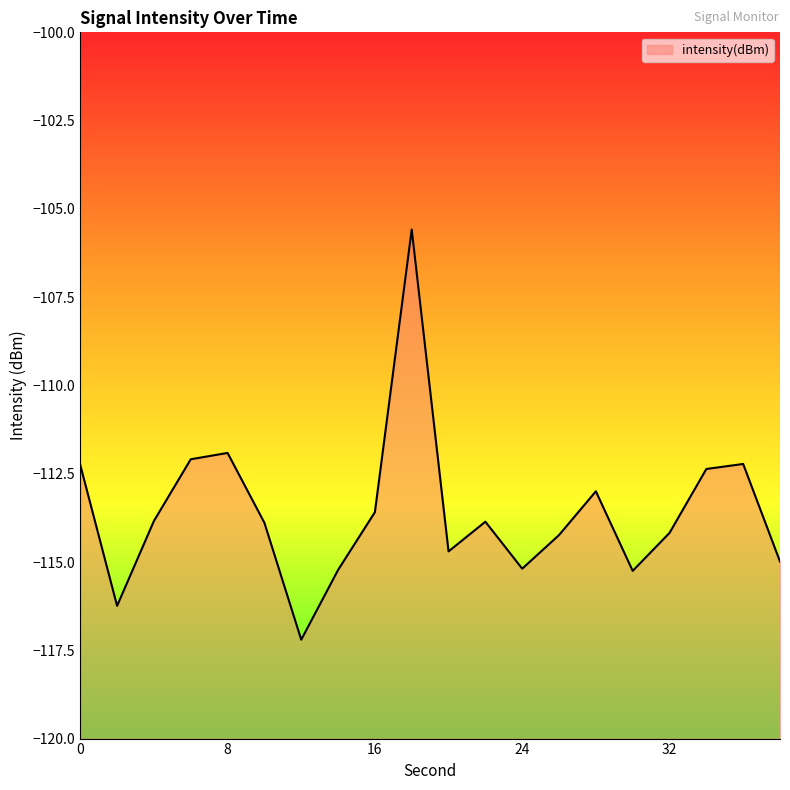

Reading left to right, what are all the values shown in this chart?

-112.3	-116.2	-113.8	-112.1	-111.9	-113.9	-117.2	-115.2	-113.6	-105.6	-114.7	-113.9	-115.2	-114.2	-113.0	-115.3	-114.2	-112.4	-112.2	-115.0